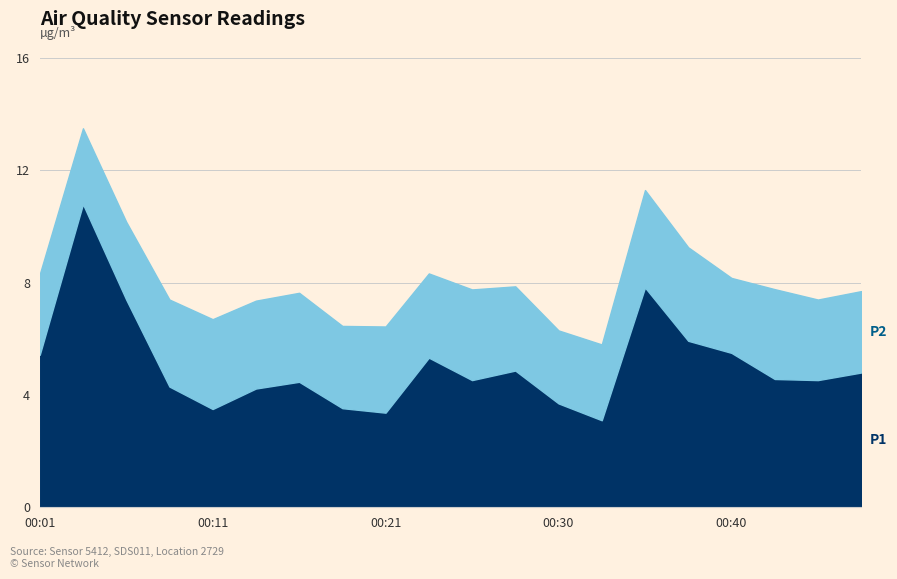

At which category does the chart reach its minimum across all series?

00:30